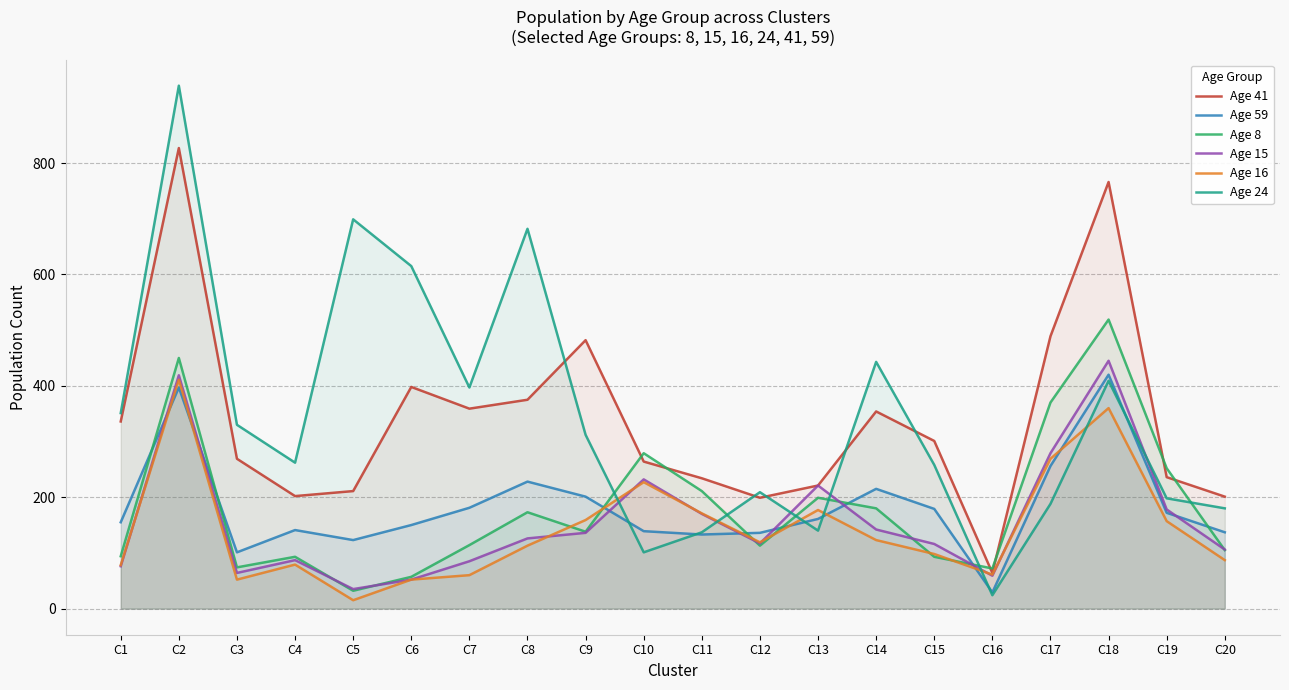

What is the value of the Age 41 point at the 15th from the left?

301